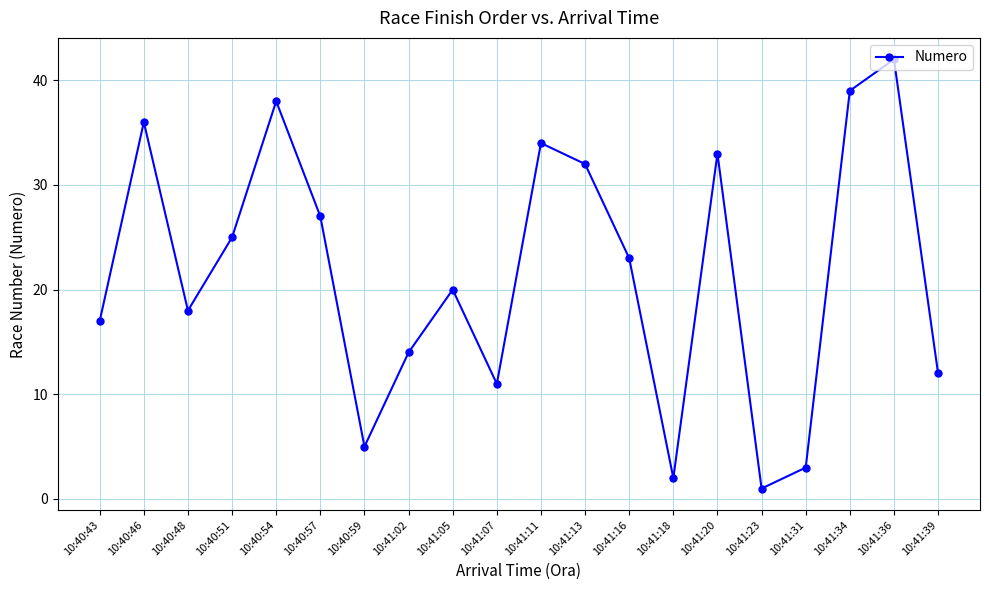

Where is the data nearest to the value 21?

10:41:05